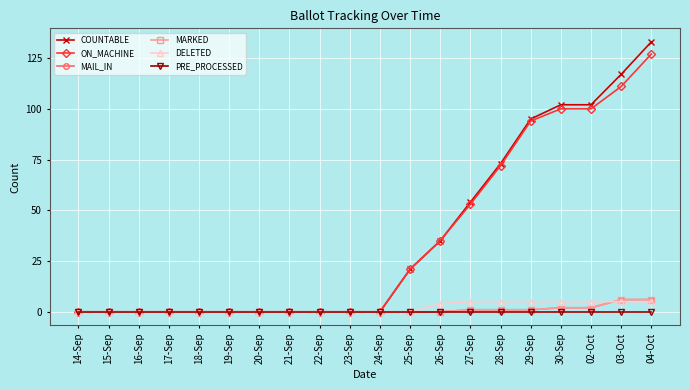

Does the chart display data point markers on the line(s)?

Yes